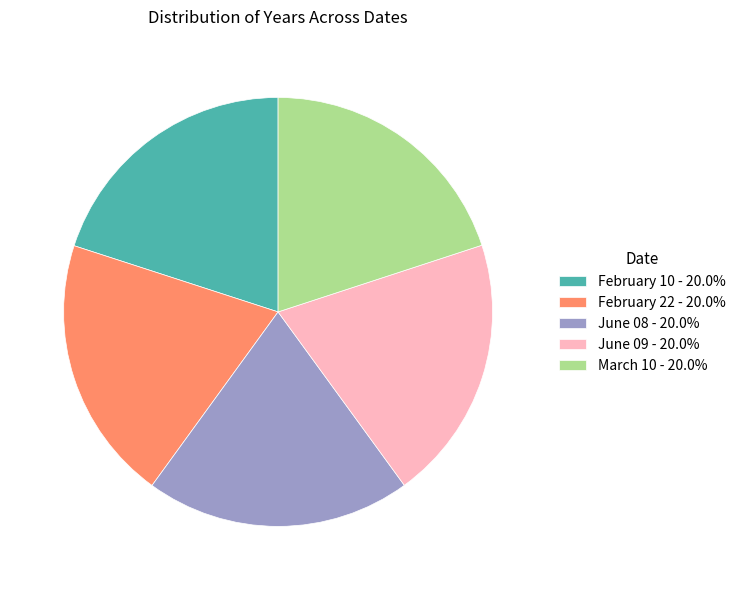

Count the number of slices in the pie.

5